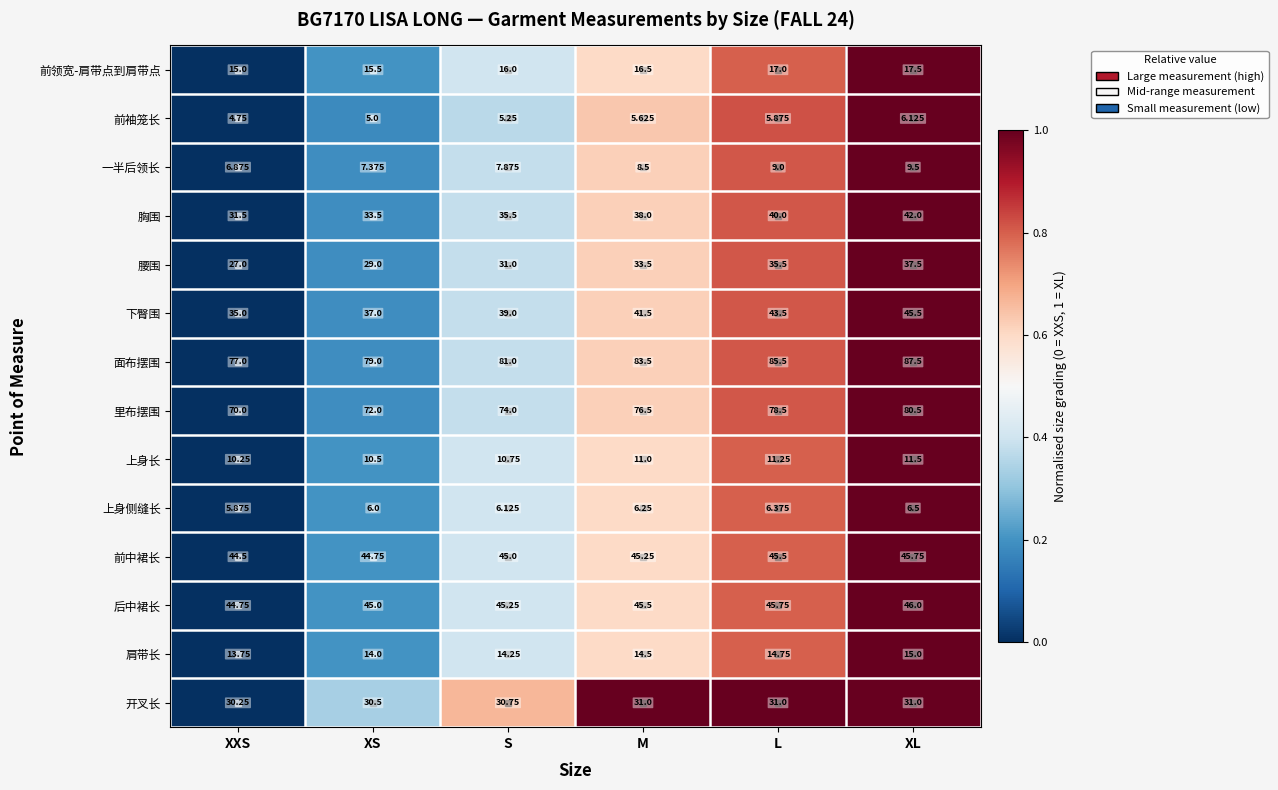

At which label is 腰围 closest to 32?

S